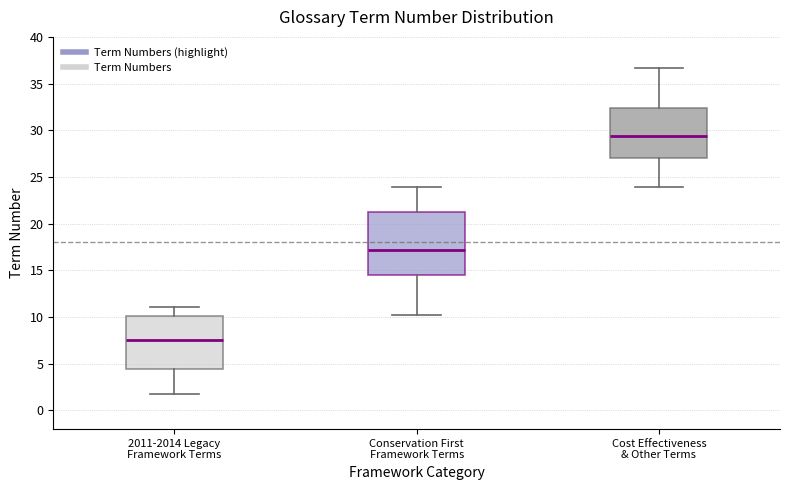

Where is the lower edge of the box for Cost Effectiveness & Other Terms on the y-axis? The values are not printed on the chart, so give them approximately, as read against the axis.

27.0